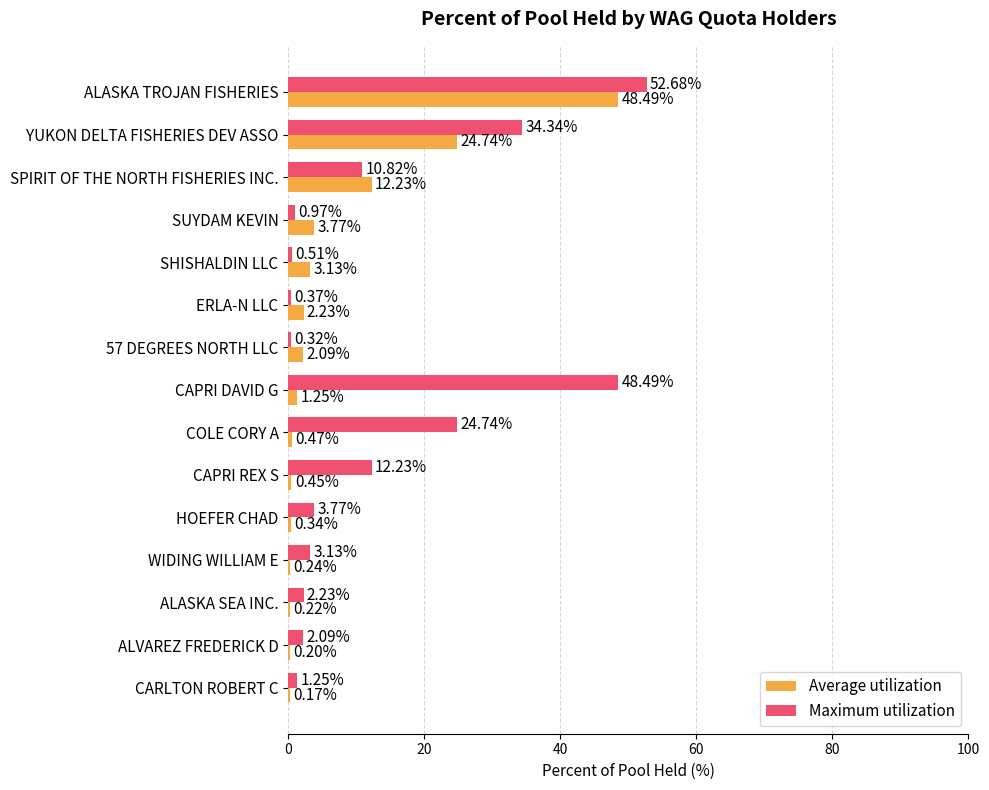

What is the total value across all series at SPIRIT OF THE NORTH FISHERIES INC.?

23.1